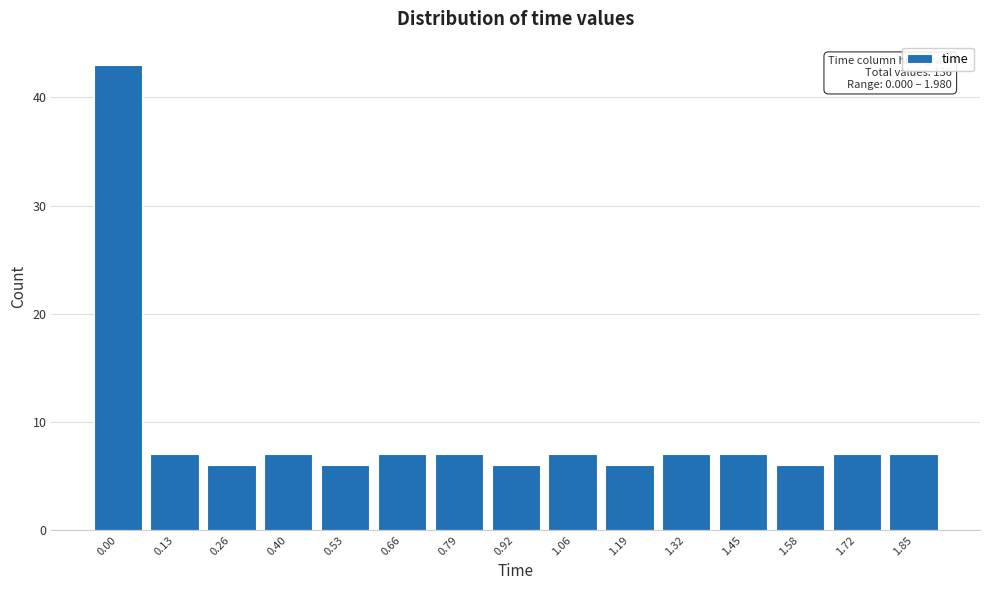

Reading left to right, transcribe all the data shown in this chart.

0.00=43	0.13=7	0.26=6	0.40=7	0.53=6	0.66=7	0.79=7	0.92=6	1.06=7	1.19=6	1.32=7	1.45=7	1.58=6	1.72=7	1.85=7